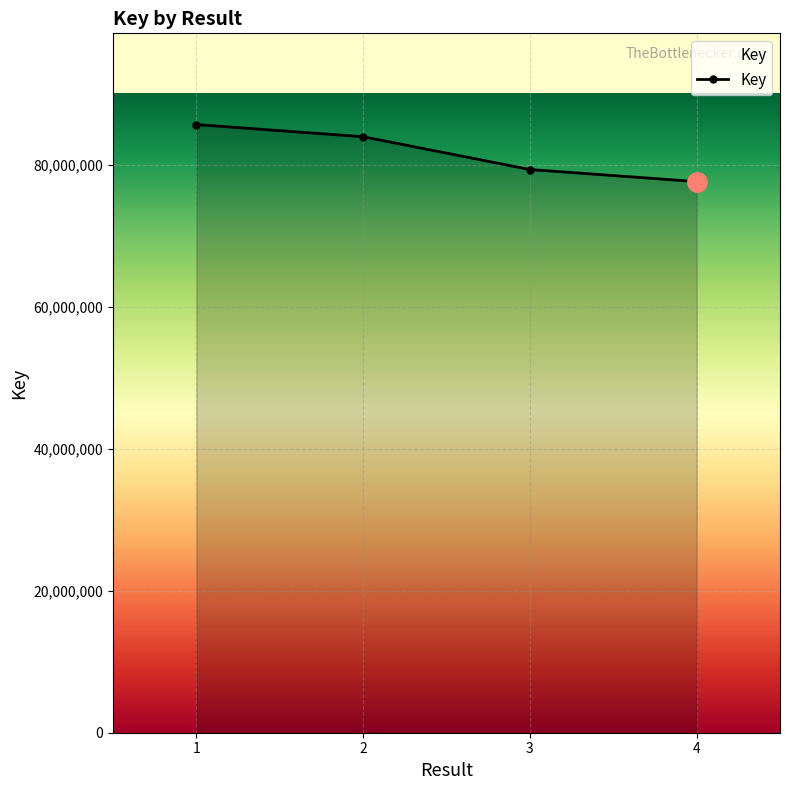

Reading right to left, extract all data points from this chart.

4=77620741	3=79319805	2=83936895	1=85652179